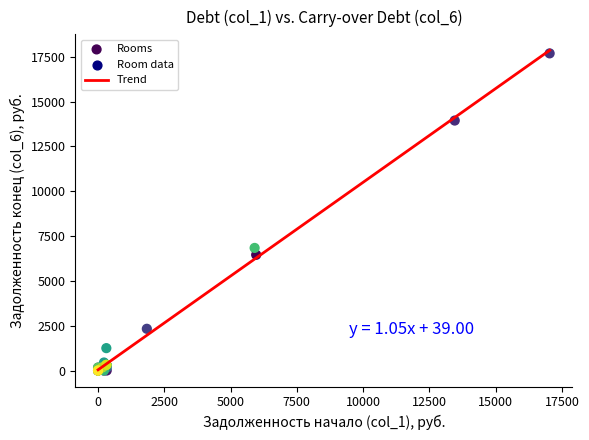

What Y value in the scatter plot is closest to 8847?

6840.1